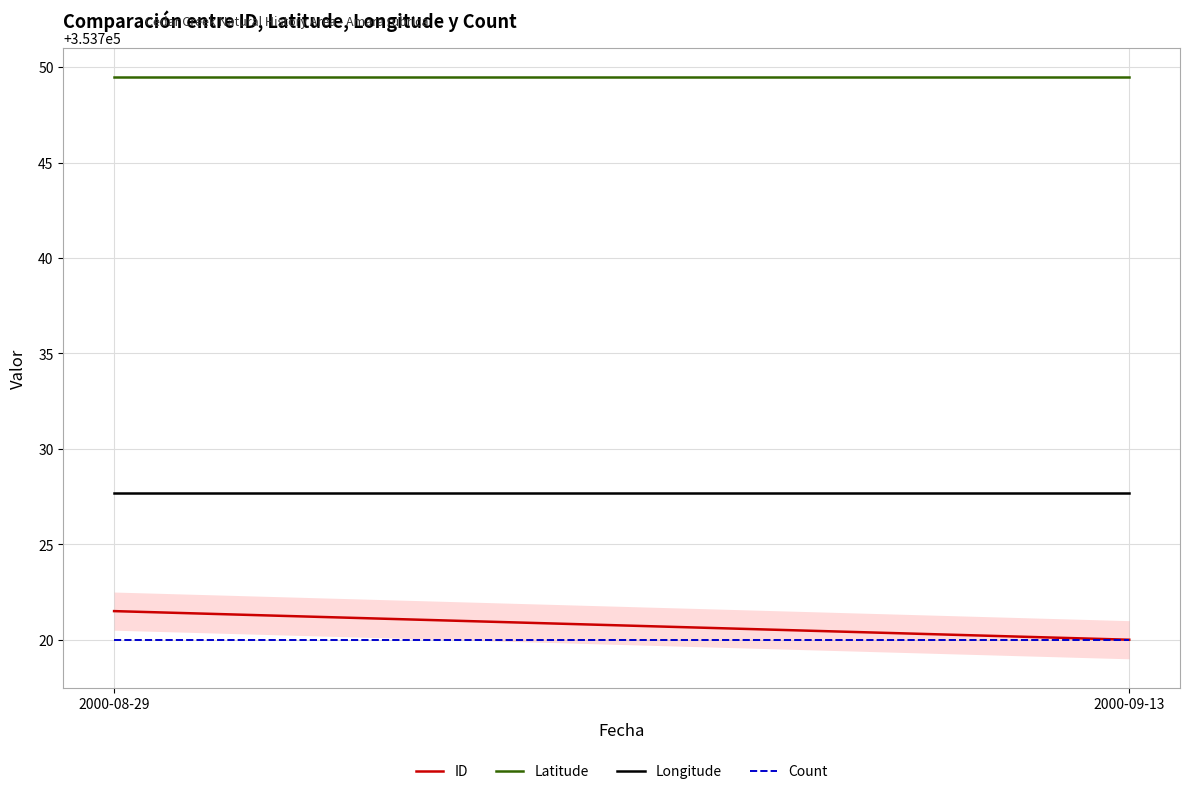

How many distinct data groups are displayed?

4